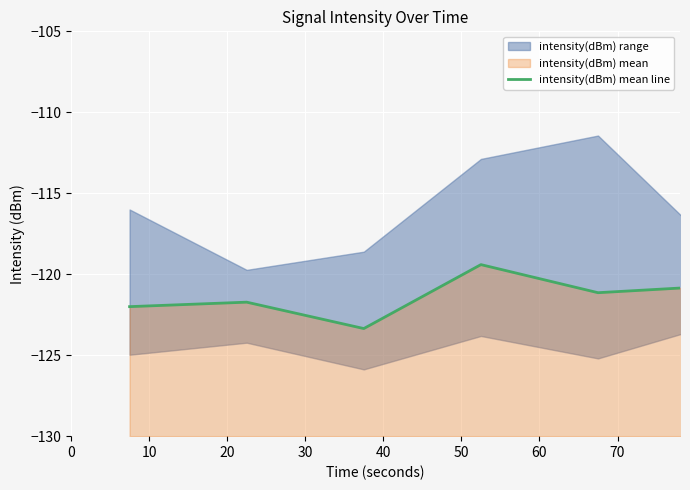

What is the change in value from 20 to 40?

+2.2